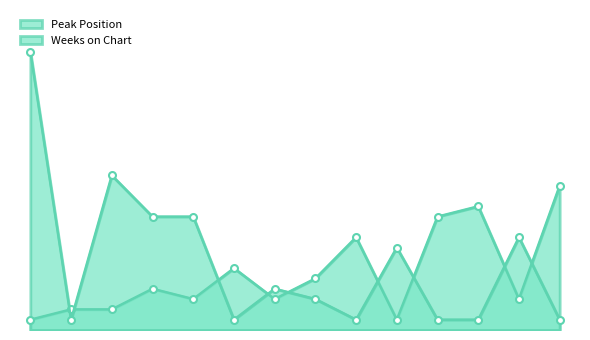

At which category does Peak Position reach its first local peak?

4